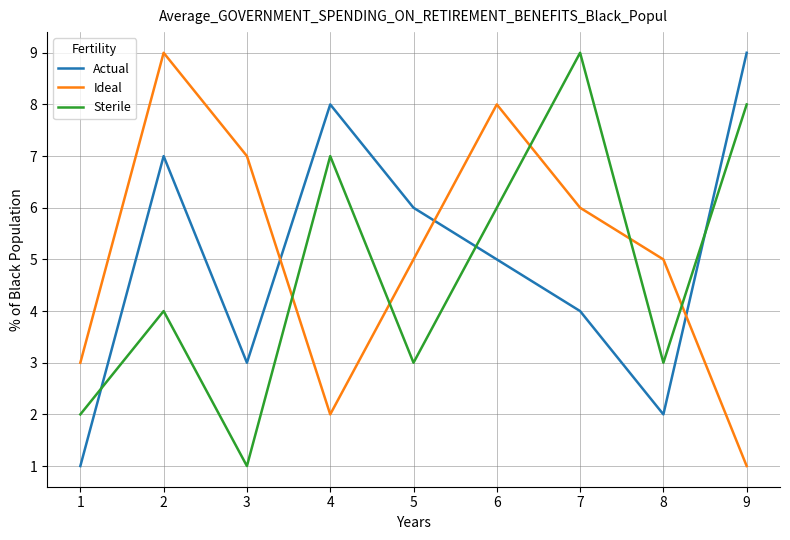

True or false: Ideal has a value of 12 at 2.

False